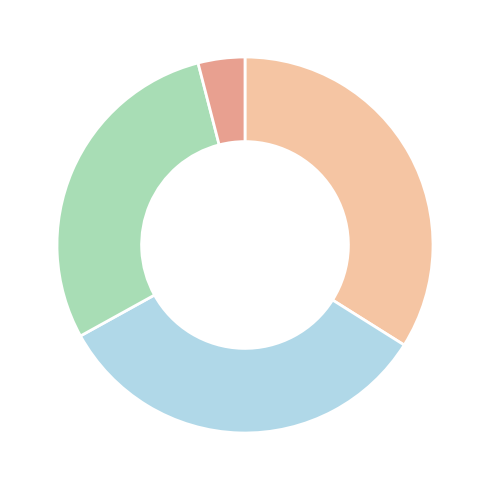

Does any single category account for the majority?

No